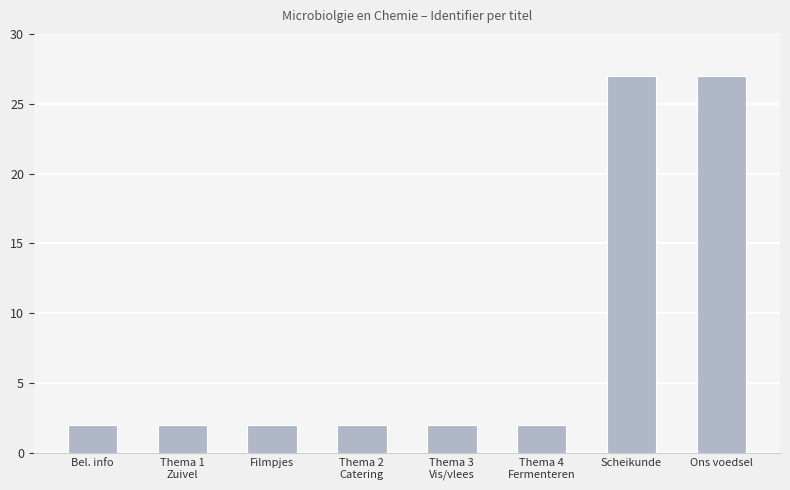

What is the change in value from Filmpjes to Ons voedsel?

+25.0